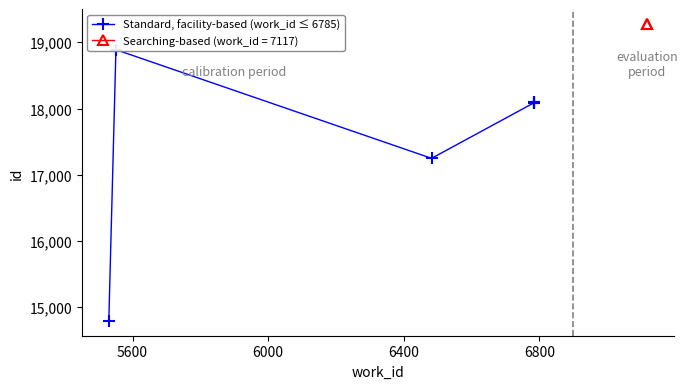

True or false: the data has more than 1 interior local peaks.

False